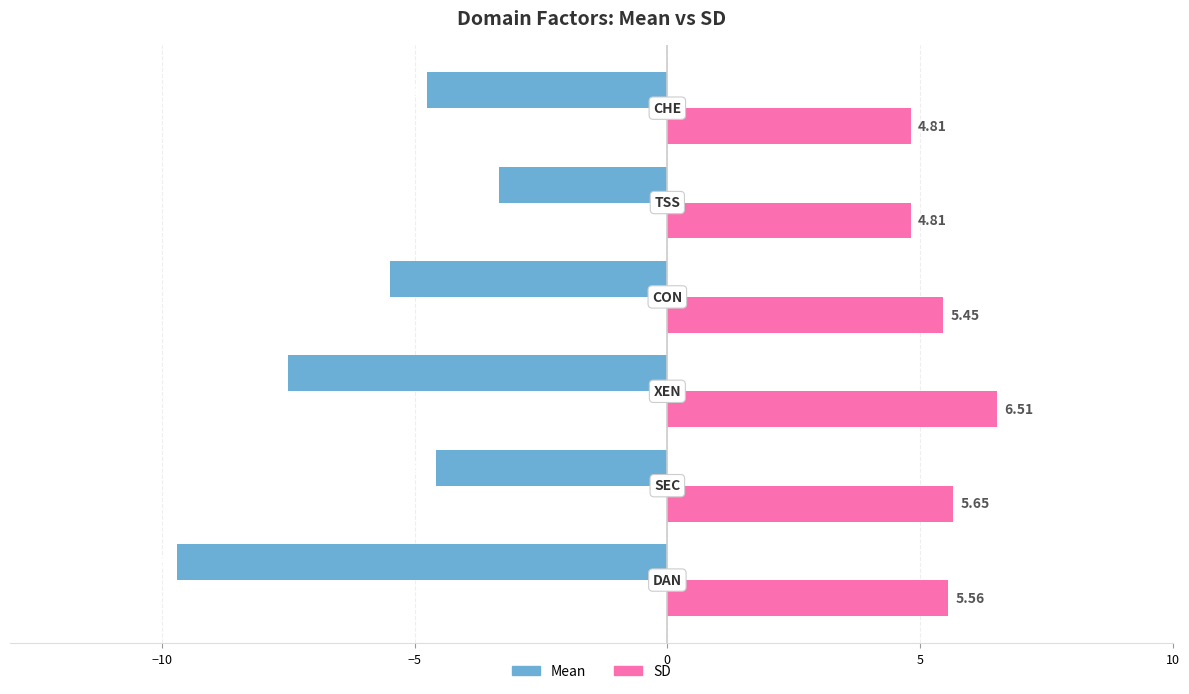

List the series in order of their peak value, highest first.

SD, Mean